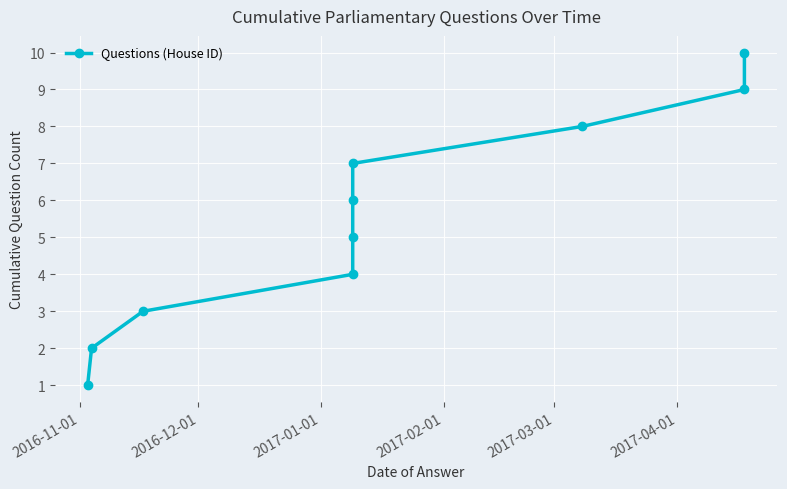

Which label corresponds to the smallest value in the chart?

2016-11-01